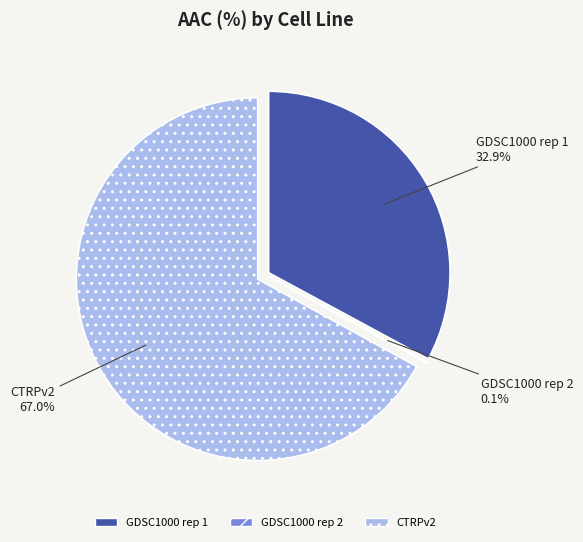

Count the number of slices in the pie.

3